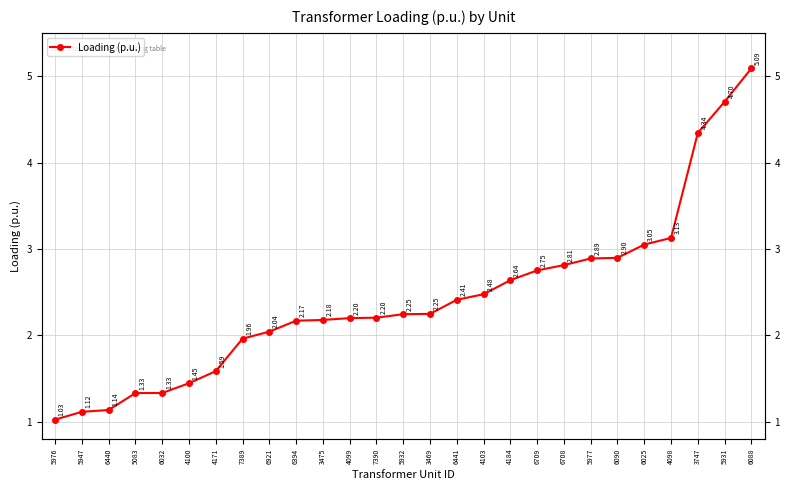

True or false: the data has more than 0 interior local peaks.

False